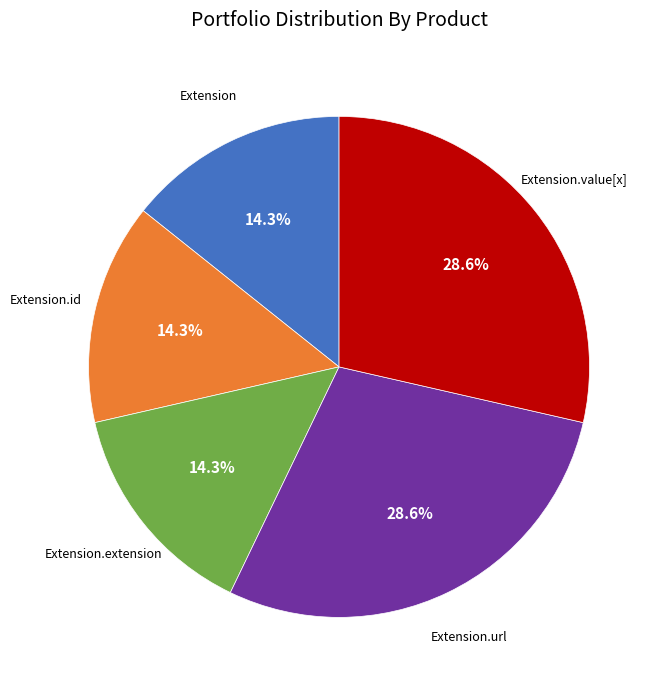

Is there any slice that represents more than half of the pie?

No